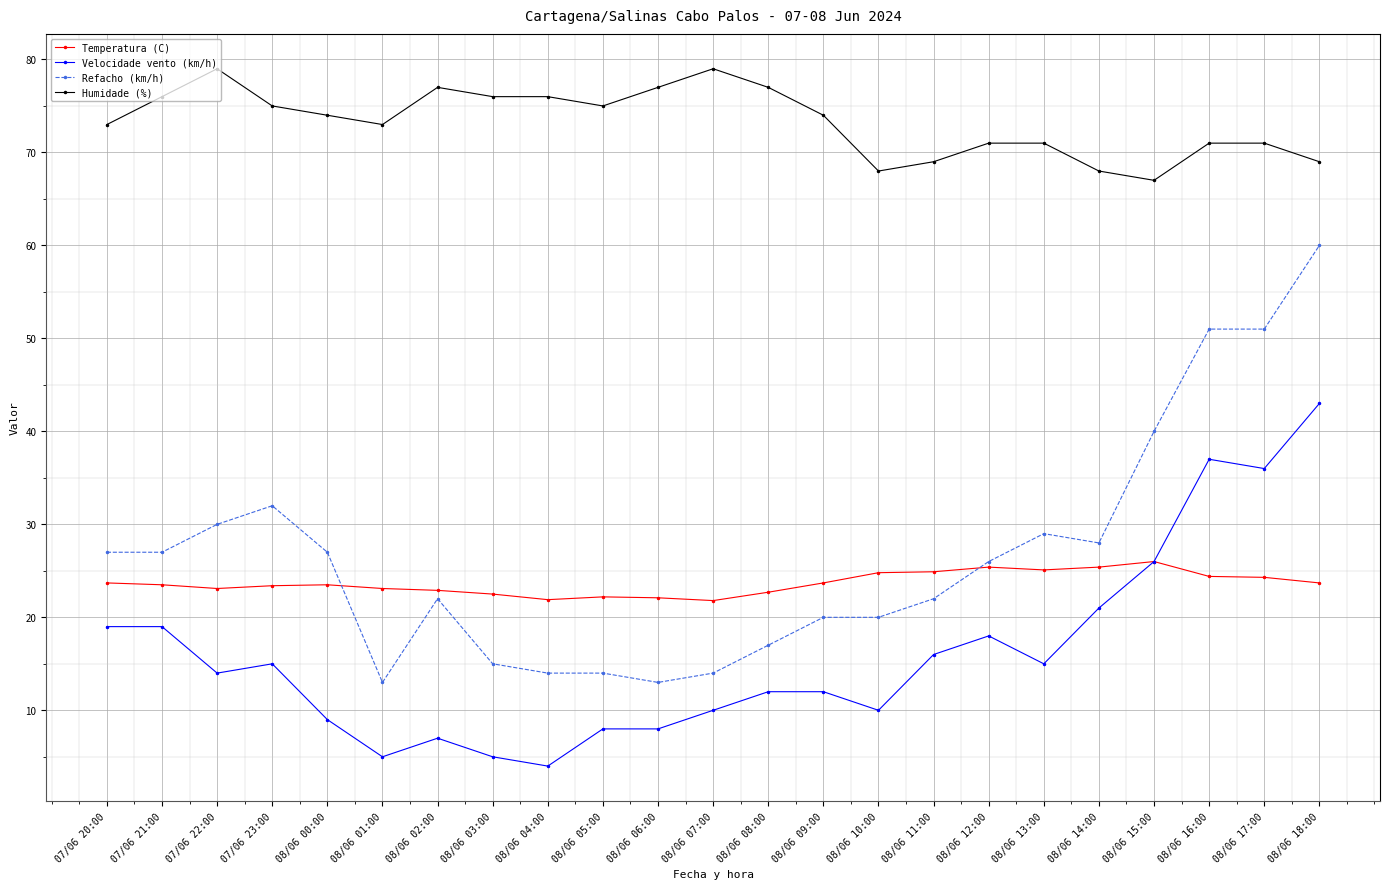

What is the label of the 4th point from the left?

07/06 23:00